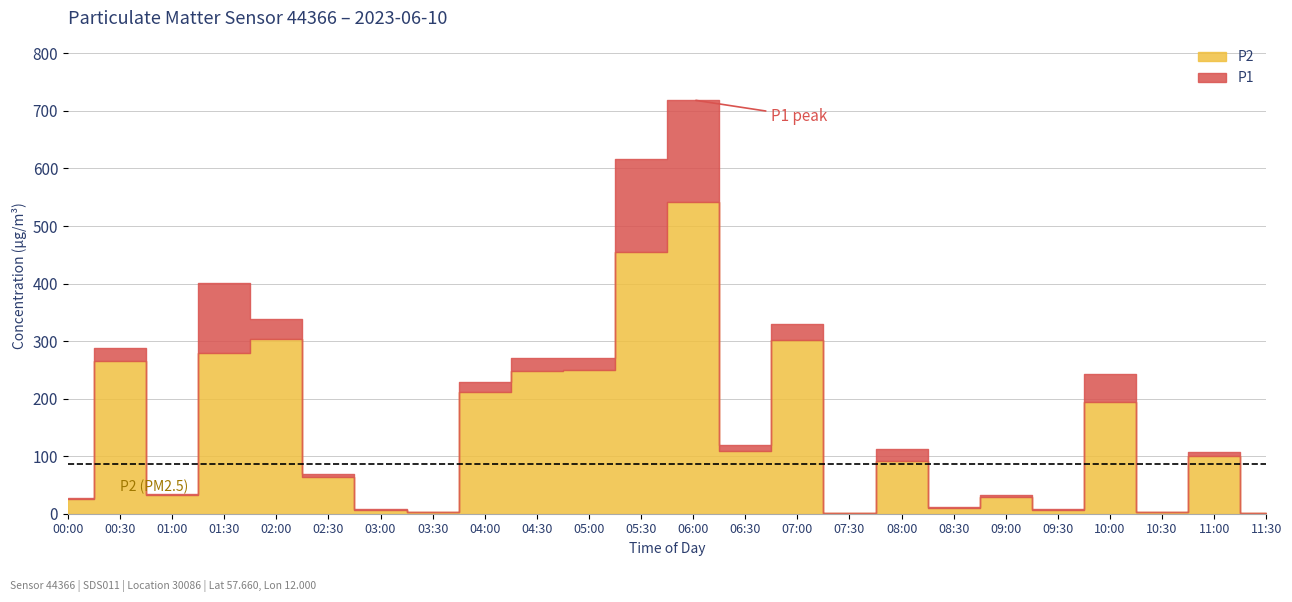

List the series in order of their peak value, highest first.

P1, P2